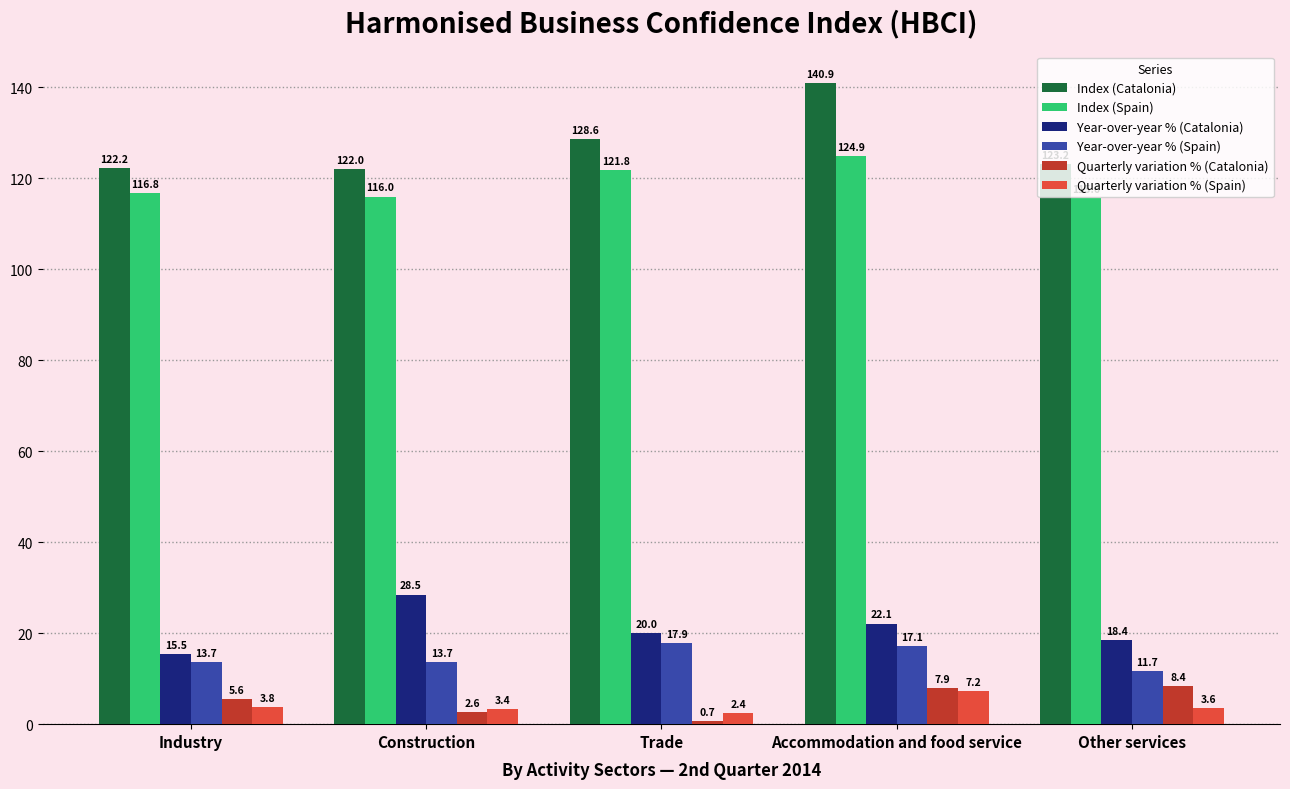

What is the label of the 2nd bar from the right?

Accommodation and food service